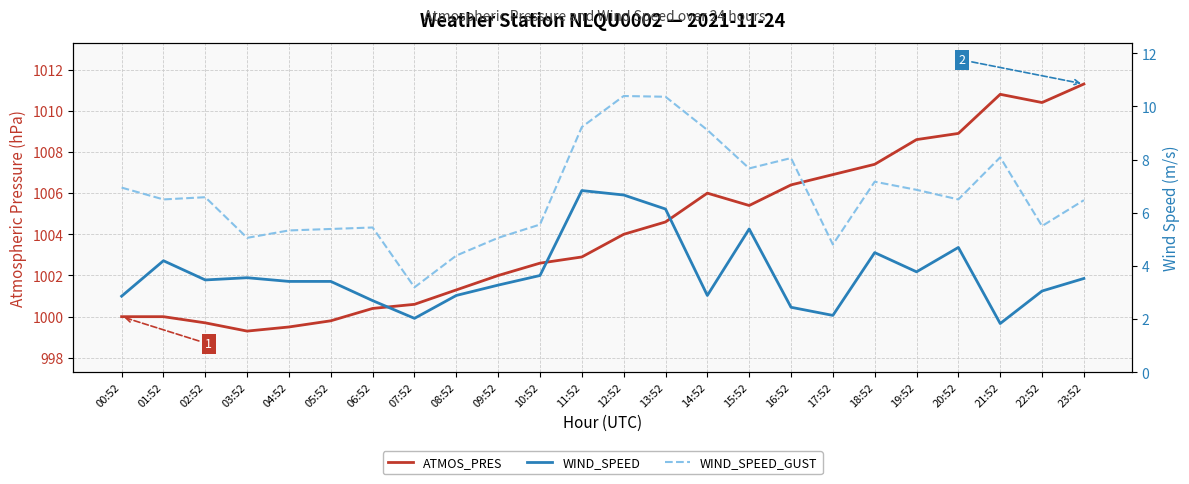

Which label corresponds to the largest value in the chart?

23:52